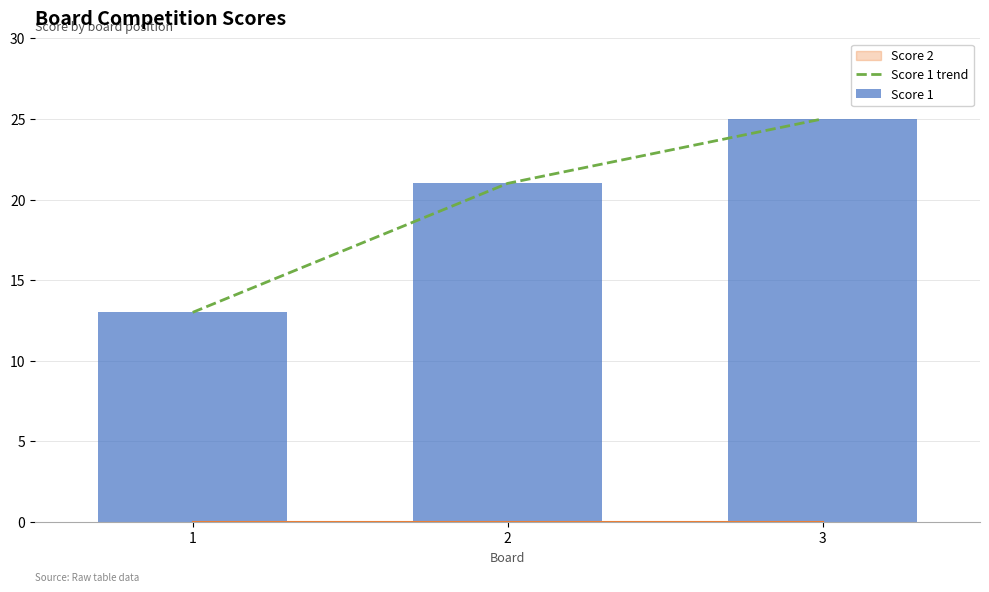

Reading left to right, list all the values displayed in this chart.

Score 1 trend: 13	21	25
Score 1: 13	21	25